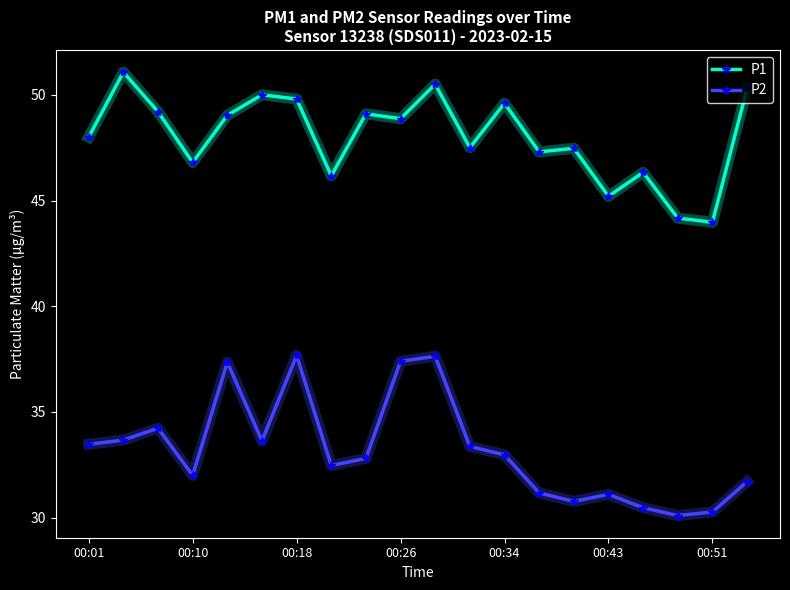

Rank the series by their average value, from lowest to highest.

P2, P1